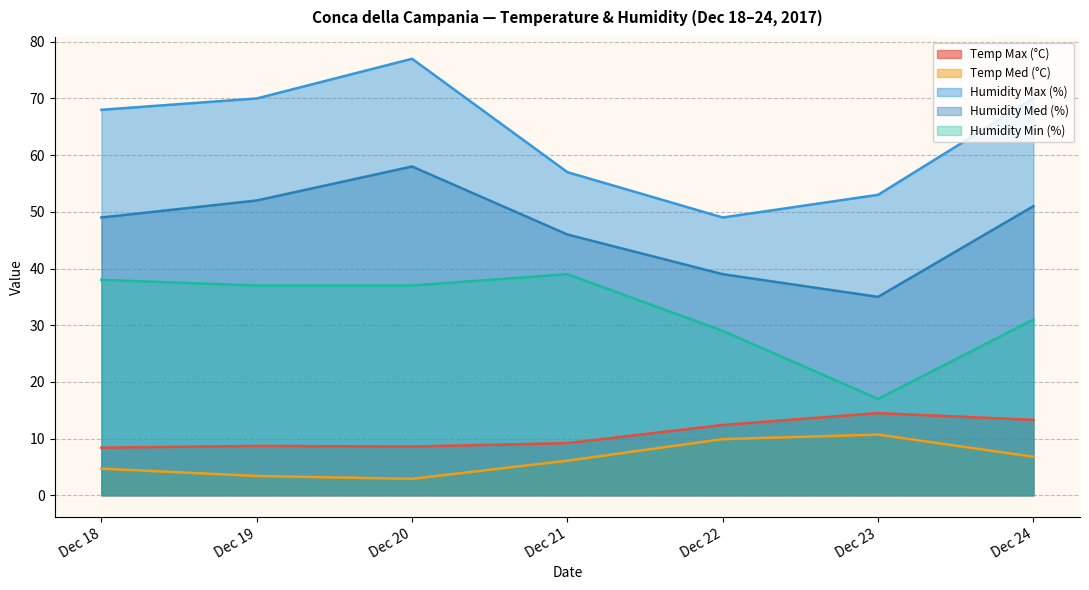

At which category is the sum across all series the highest?

Dec 20